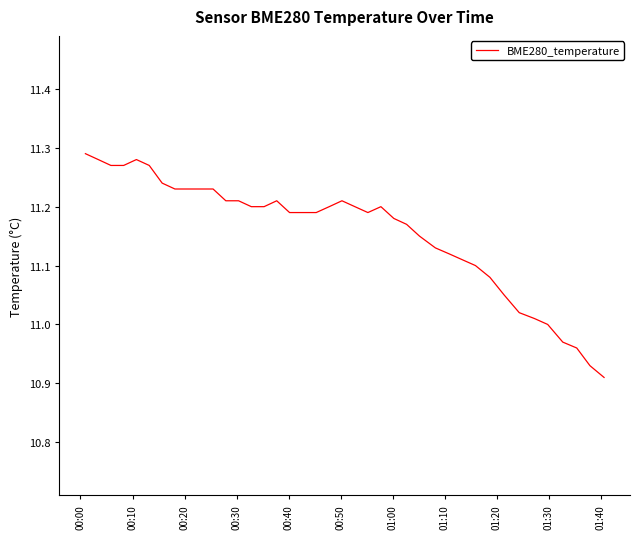

What is the difference between the maximum and minimum values?

0.4